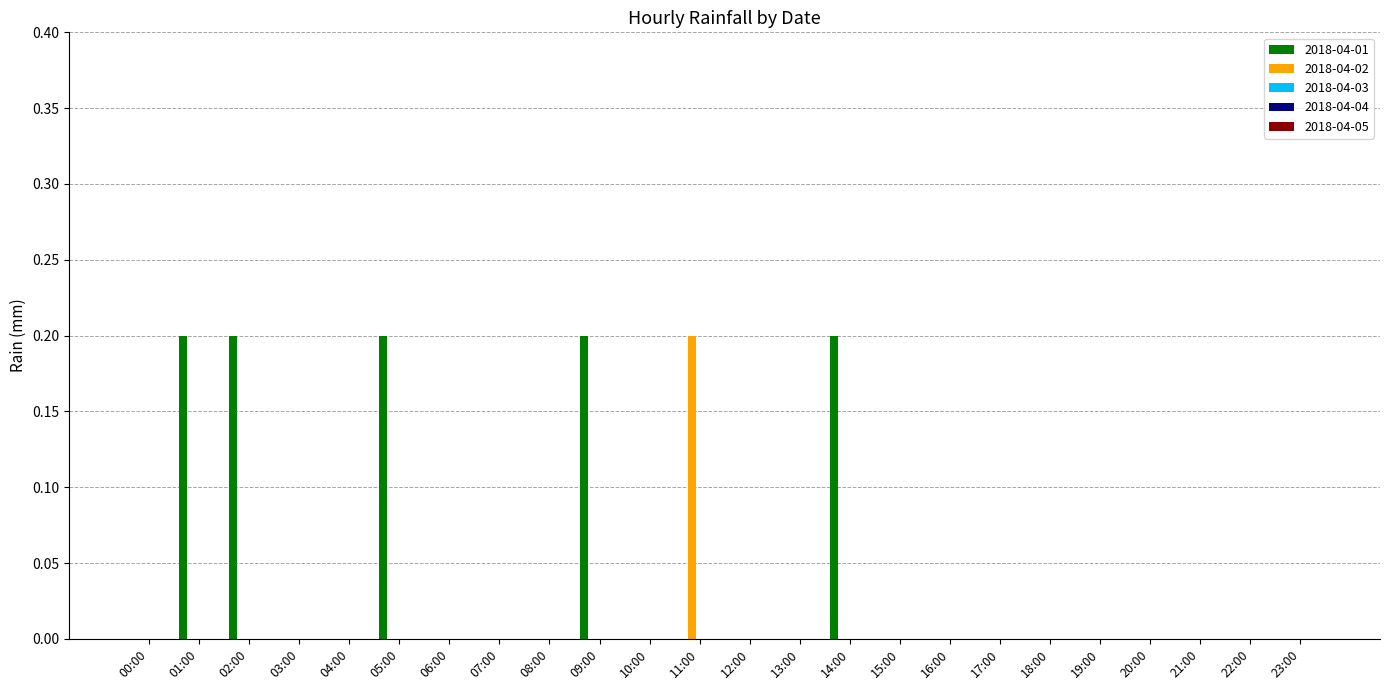

True or false: 2018-04-01 has a value of 0.0 at 10:00.

True